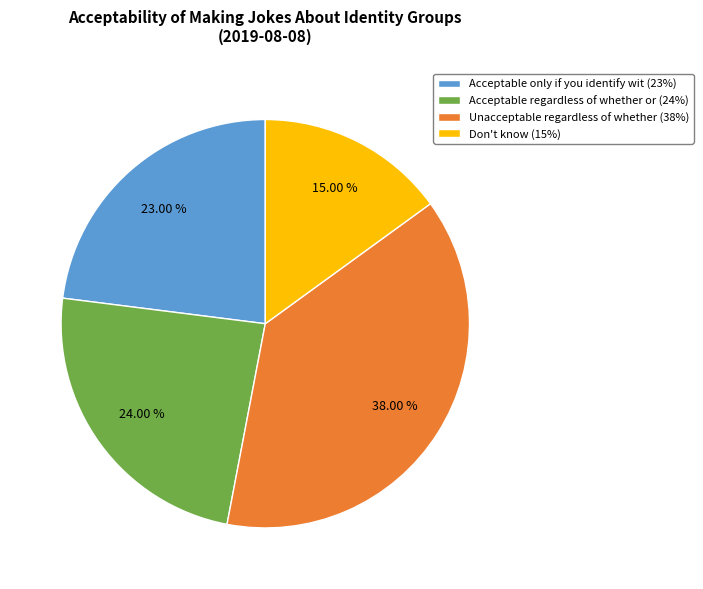

Rank the categories by value from highest to lowest.

Unacceptable regardless of whether (38%), Acceptable regardless of whether or (24%), Acceptable only if you identify wit (23%), Don't know (15%)